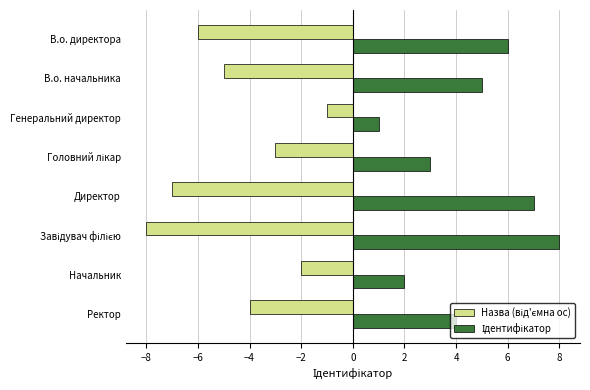

What is the smallest value displayed?

-8